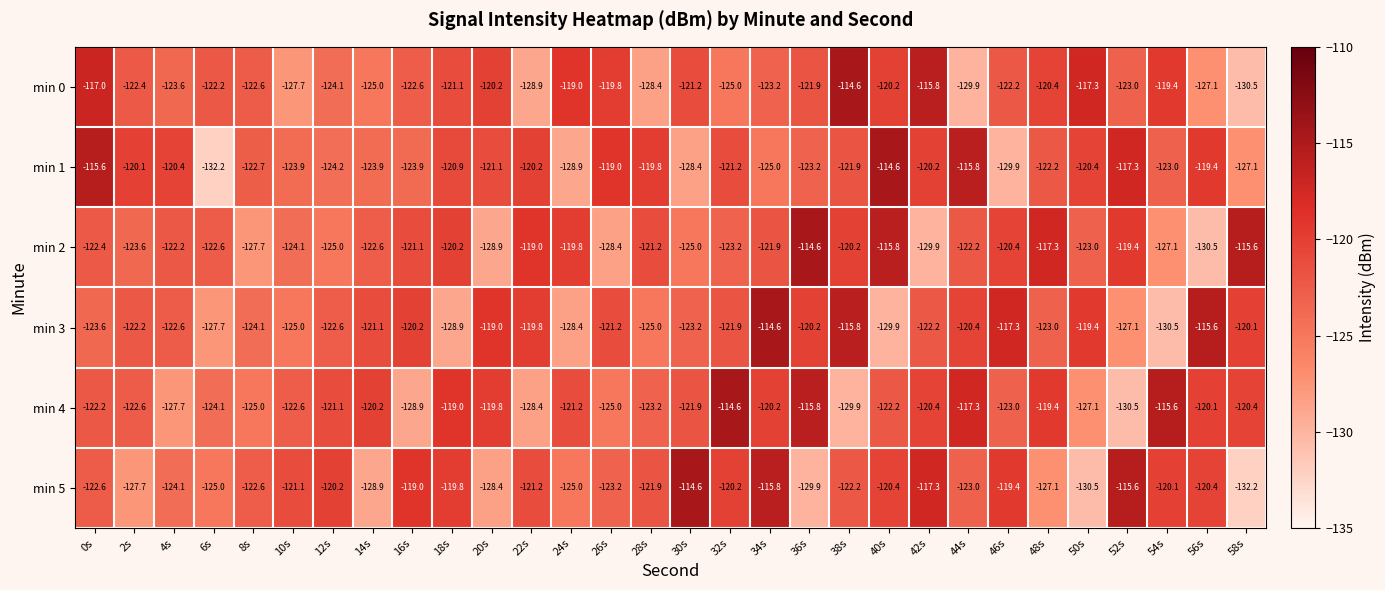

What is the minimum value shown in the chart?

-132.2